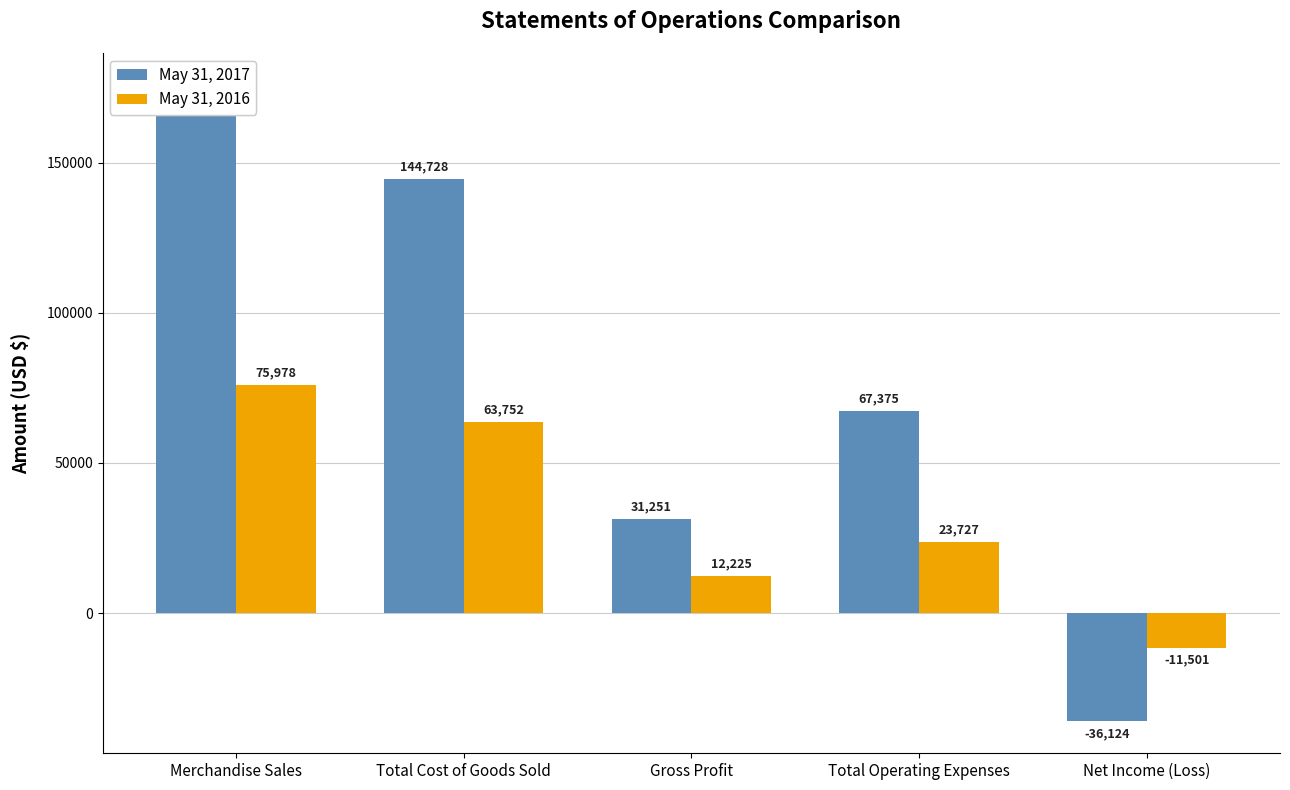

Is it true that May 31, 2017 equals 106691 at Total Operating Expenses?

False